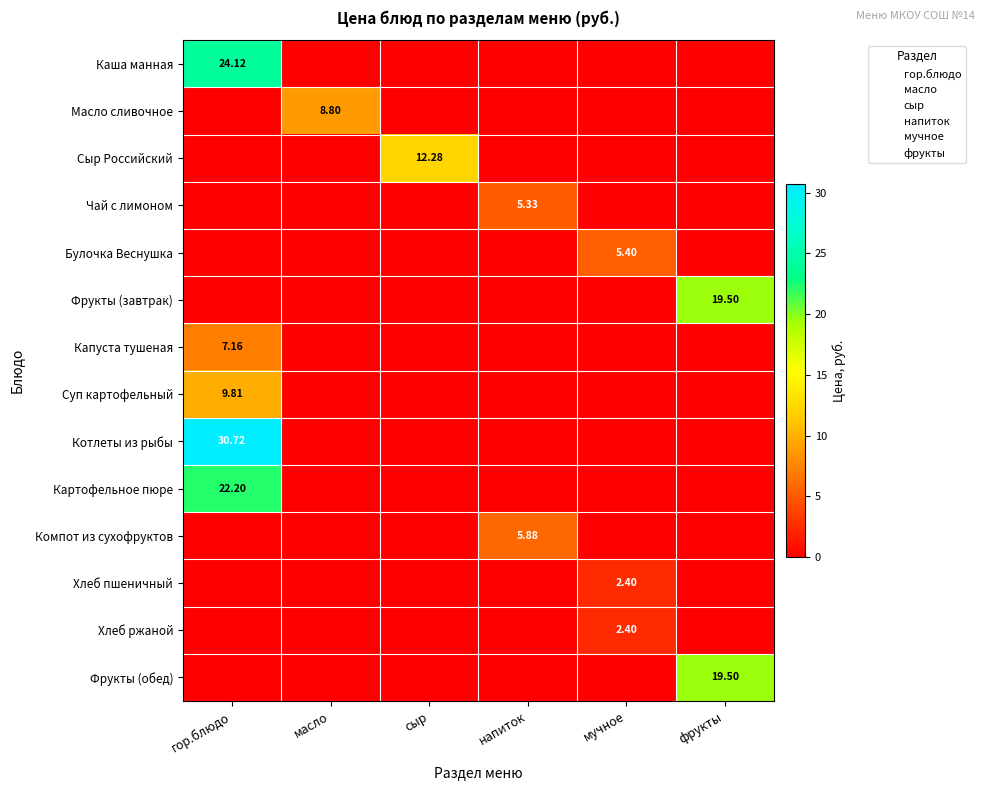

What is the maximum value shown in the chart?

30.7